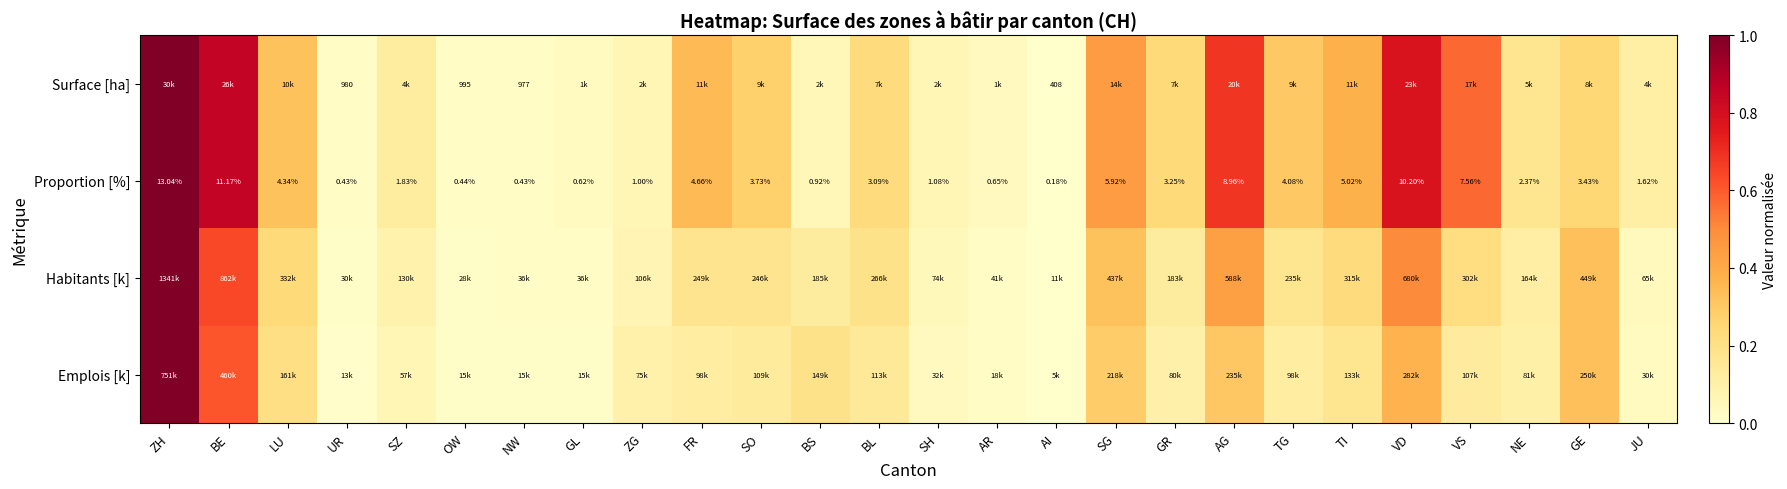

At which label does Proportion [%] first exceed 3?

ZH